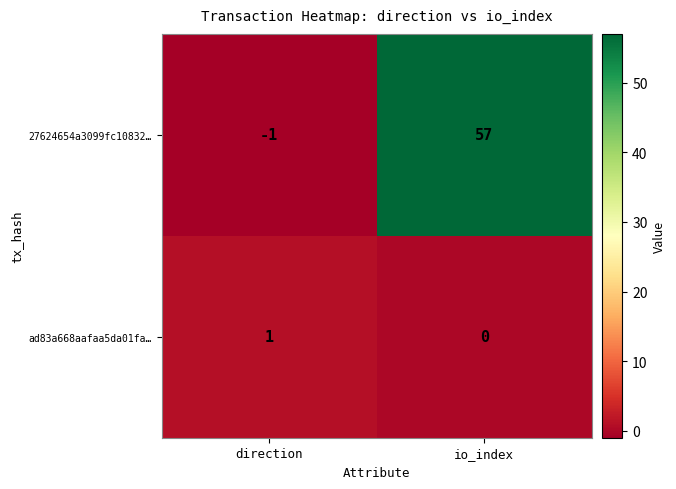

Reading left to right, transcribe all the data shown in this chart.

27624654a3099fc10832…: -1	57
ad83a668aafaa5da01fa…: 1	0